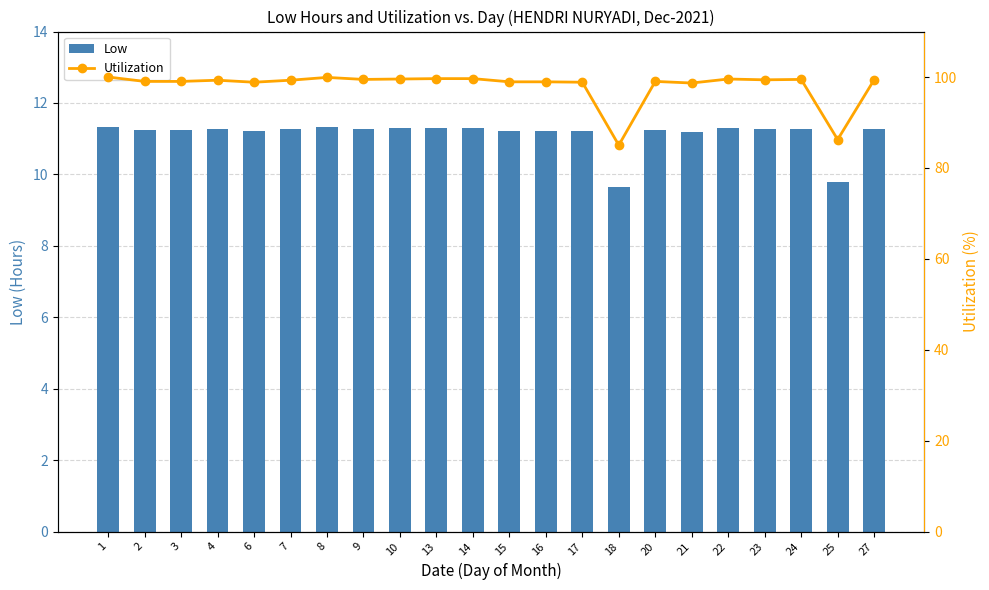

Which series changed the most between 2 and 10?

Utilization